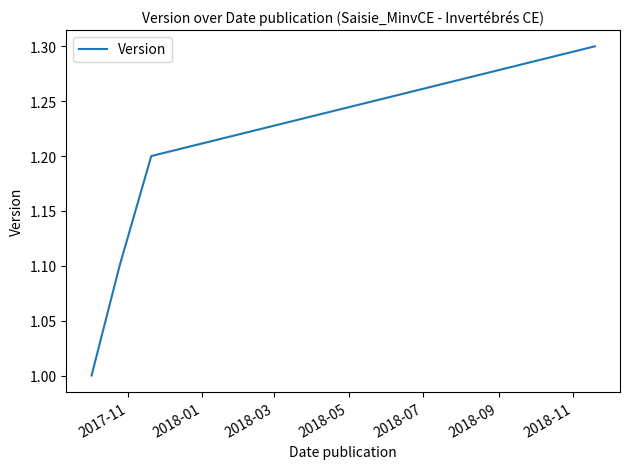

How many lines are shown in the chart?

1